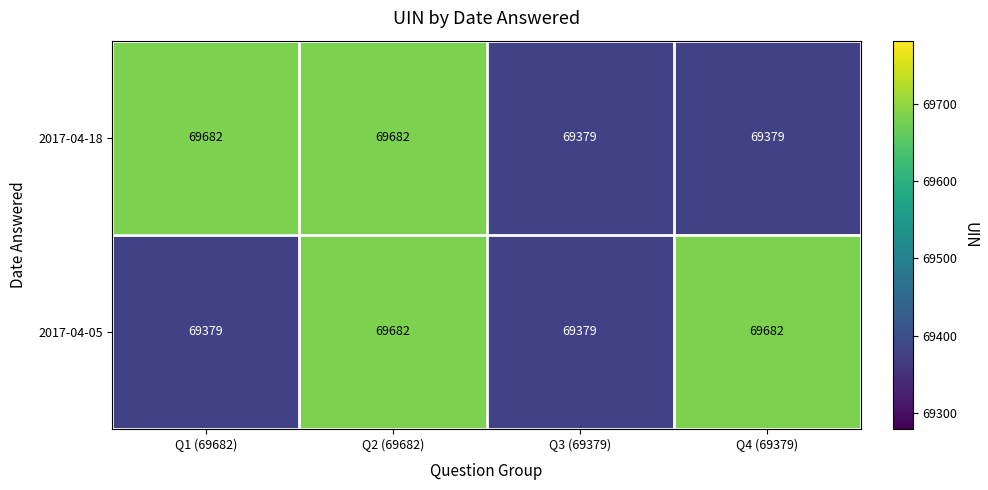

Which series changed the most between Q1 (69682) and Q2 (69682)?

2017-04-05